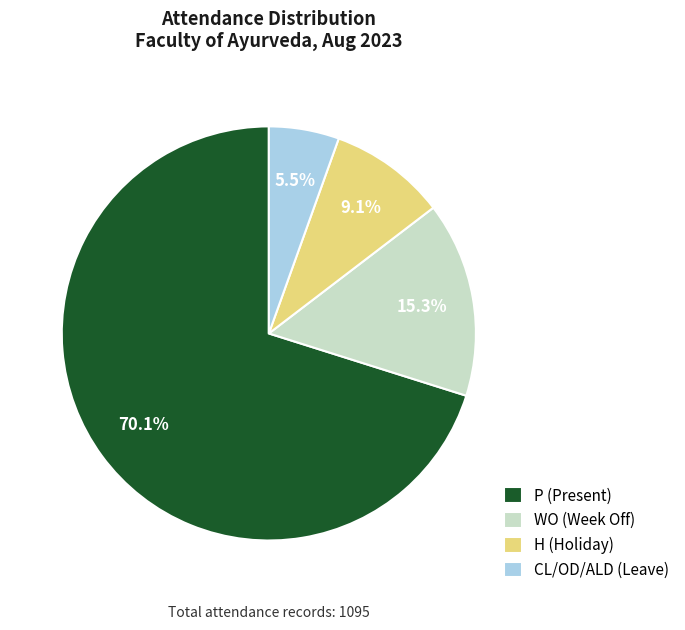

Count the number of slices in the pie.

4